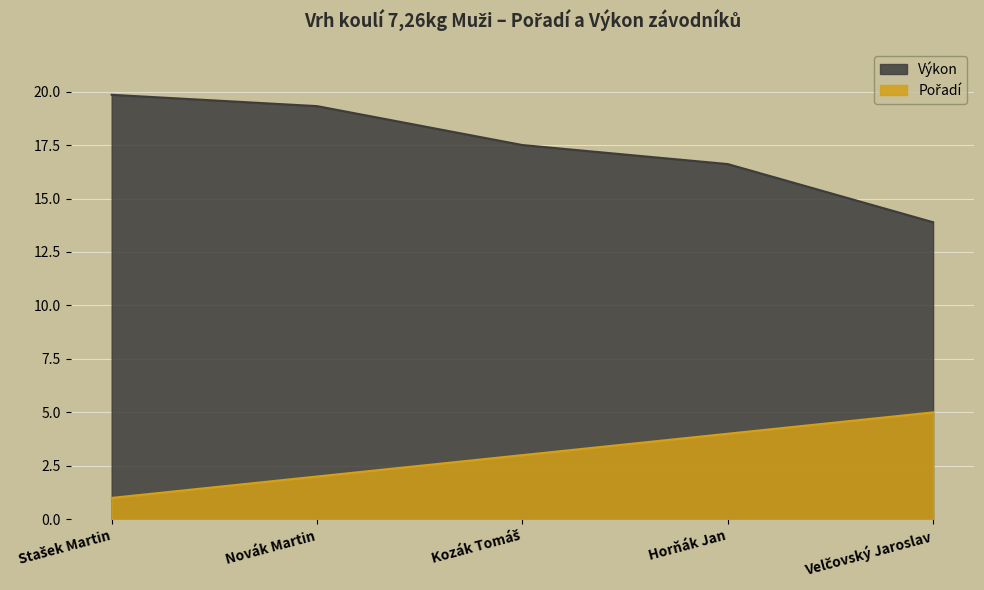

True or false: Pořadí and Výkon cross at least once.

False